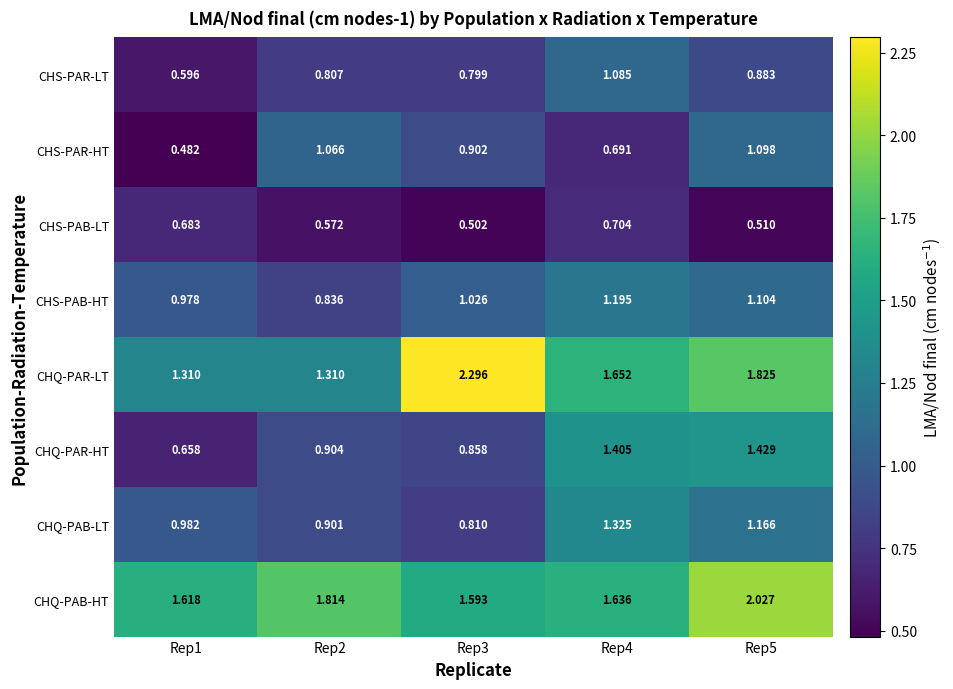

Rank the series at Rep3 from highest to lowest value.

CHQ-PAR-LT, CHQ-PAB-HT, CHS-PAB-HT, CHS-PAR-HT, CHQ-PAR-HT, CHQ-PAB-LT, CHS-PAR-LT, CHS-PAB-LT